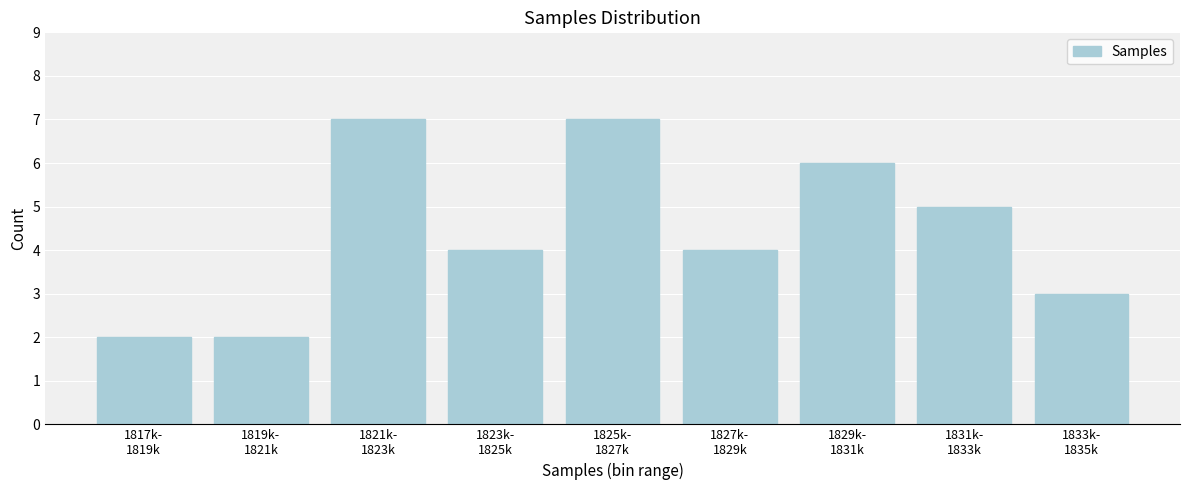

Reading left to right, list all the values displayed in this chart.

2	2	7	4	7	4	6	5	3